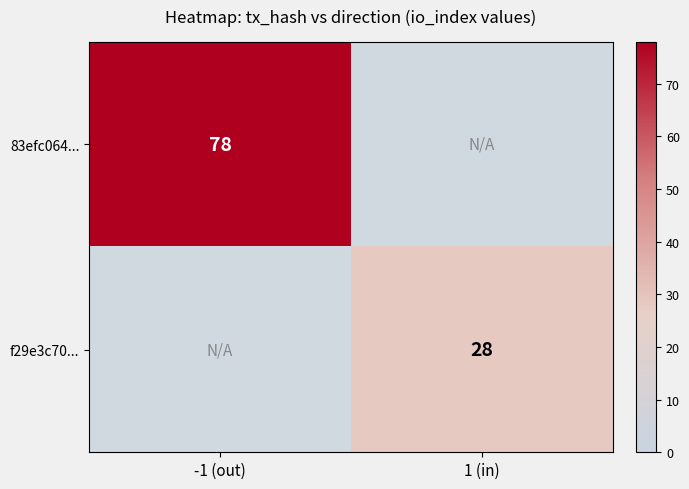

True or false: f29e3c70... has a value of 17 at 1 (in).

False